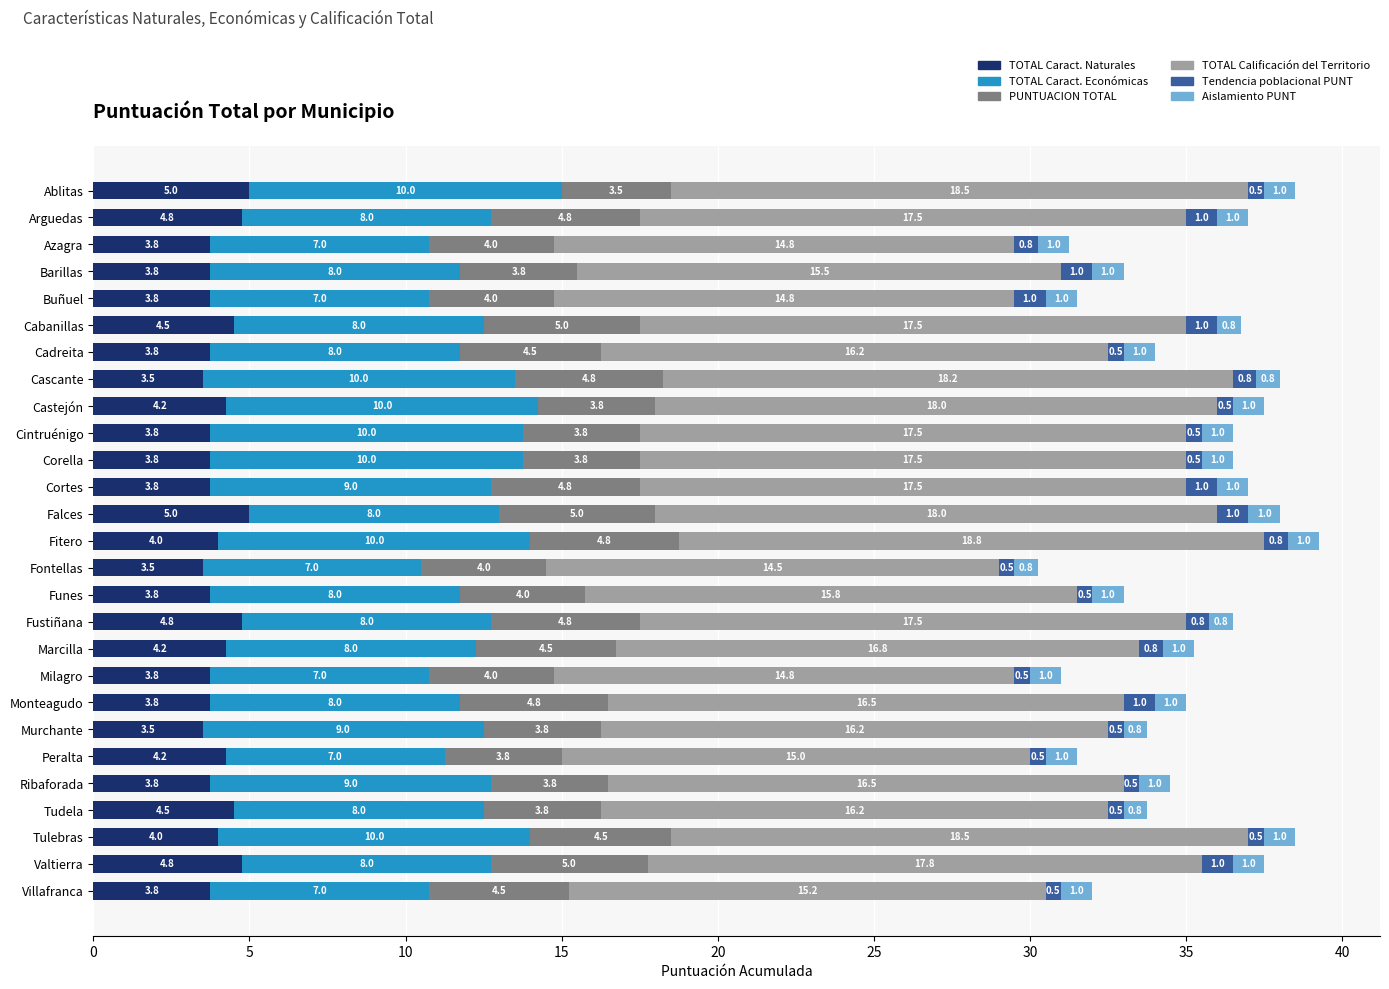

At which category is the sum across all series the highest?

Fitero